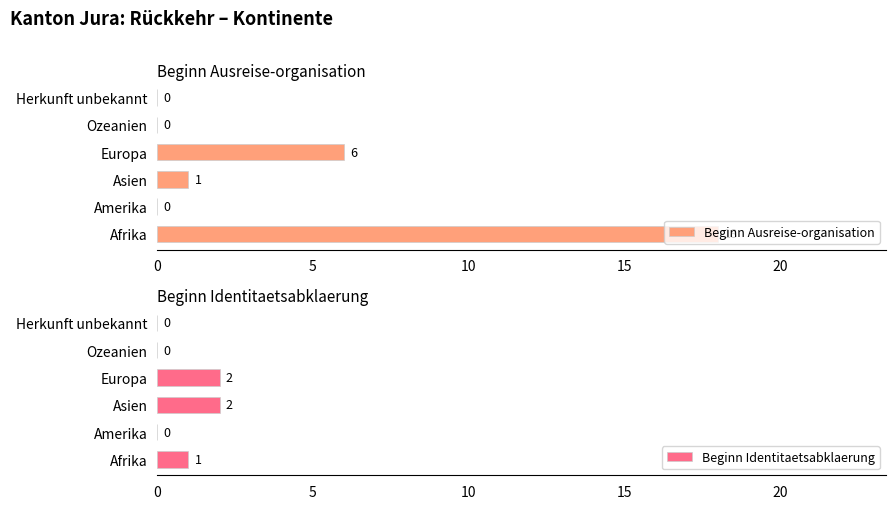

Where is Beginn Ausreise-organisation nearest to the value 9?

Europa